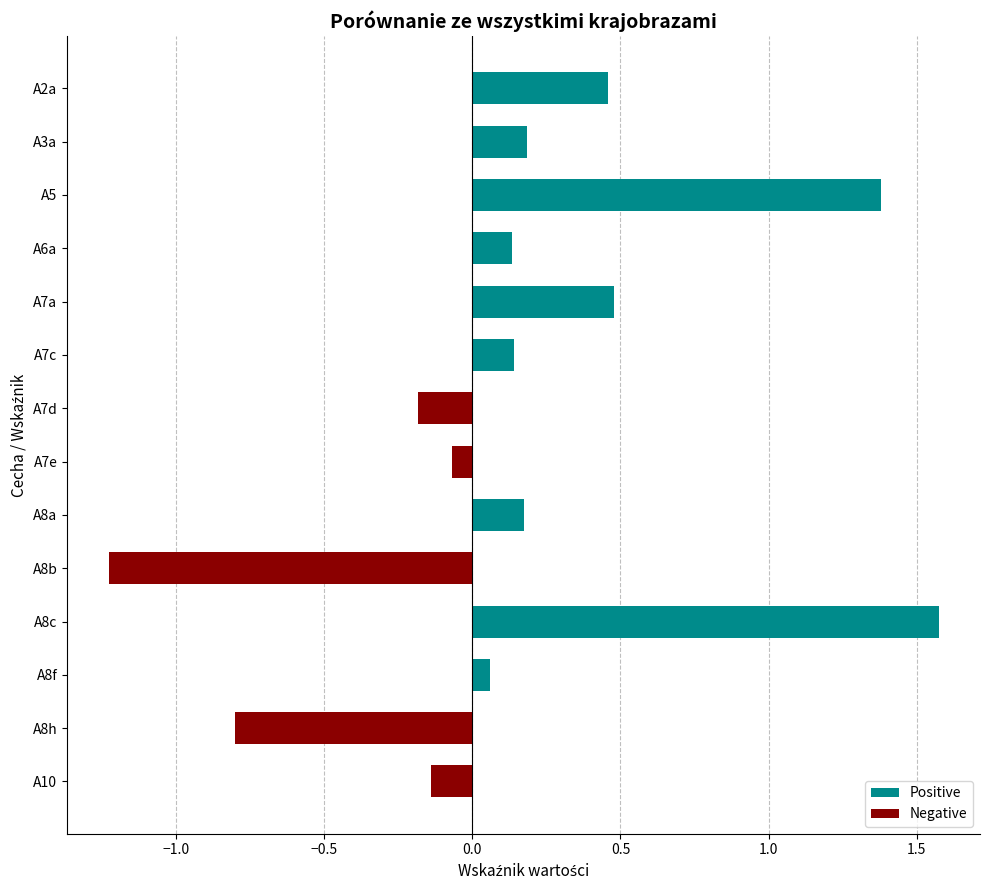

What are all the series names shown in the legend?

Positive, Negative